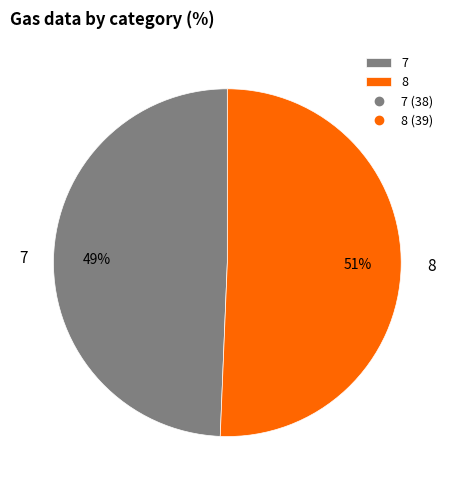

Count the number of slices in the pie.

2